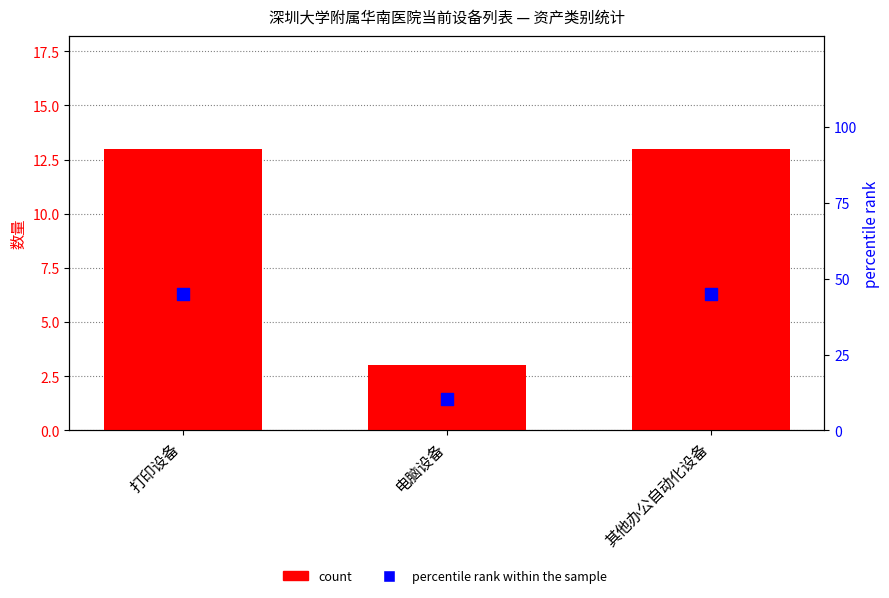

Which series has the largest total across all categories?

percentile rank within the sample